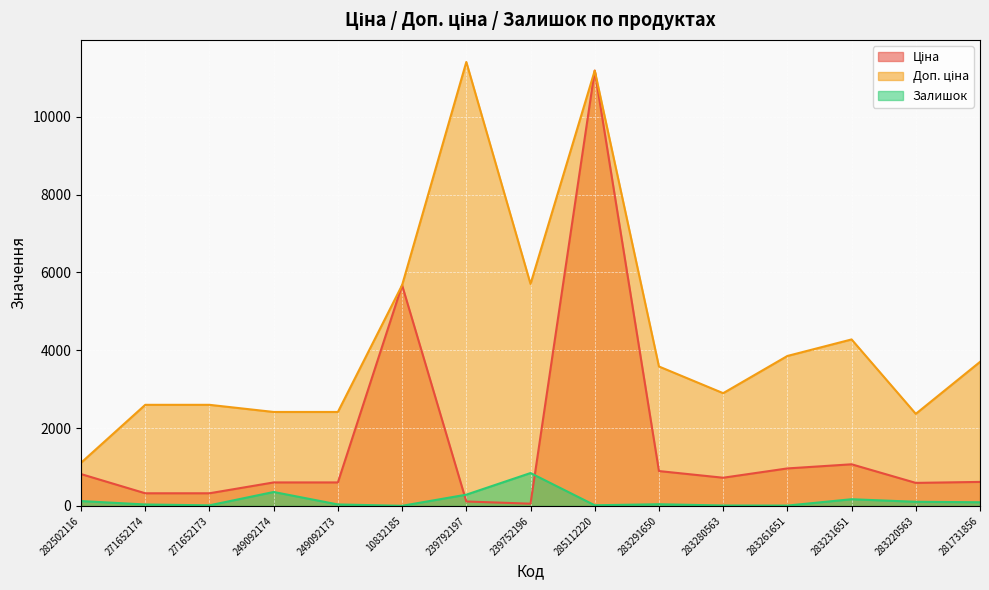

What are all the series names shown in the legend?

Ціна, Доп. ціна, Залишок